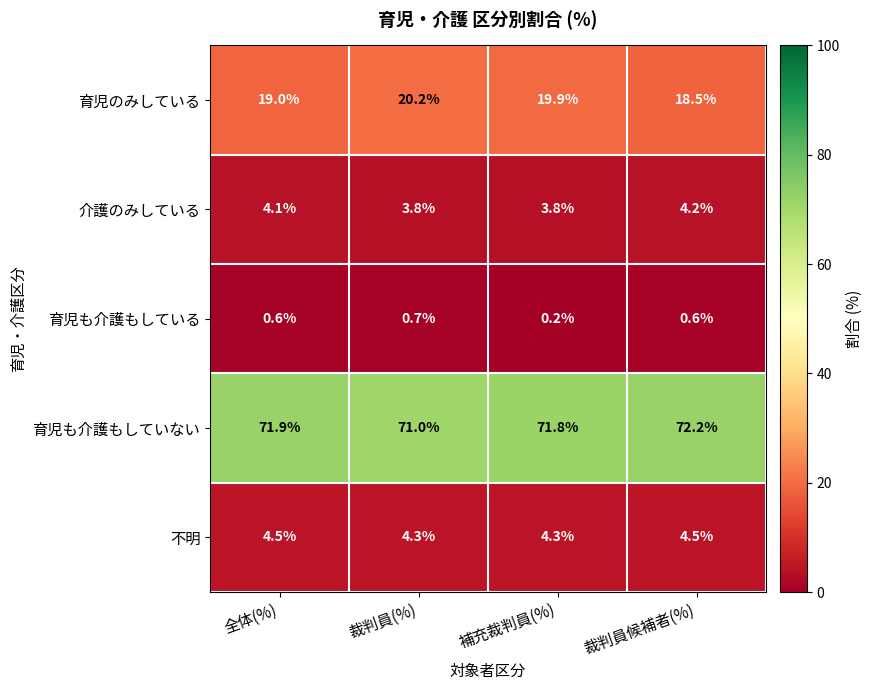

Which series changed the most between 全体(%) and 裁判員(%)?

育児のみしている